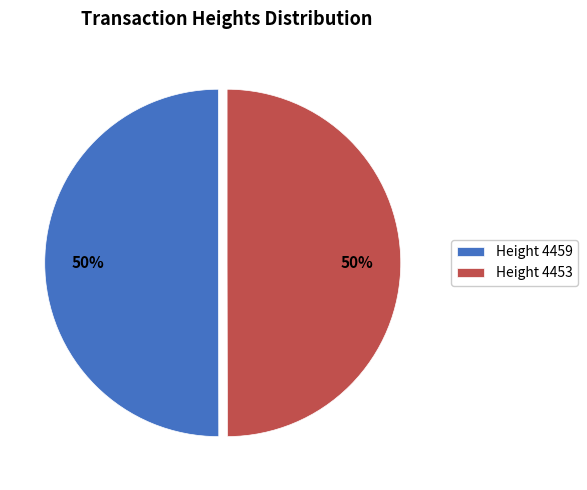

True or false: Height 4459 accounts for 58% of the total.

False